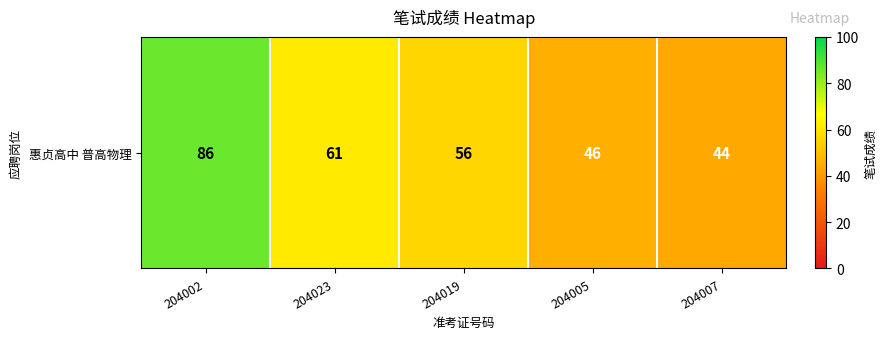

Count the number of values greater than 56.

2